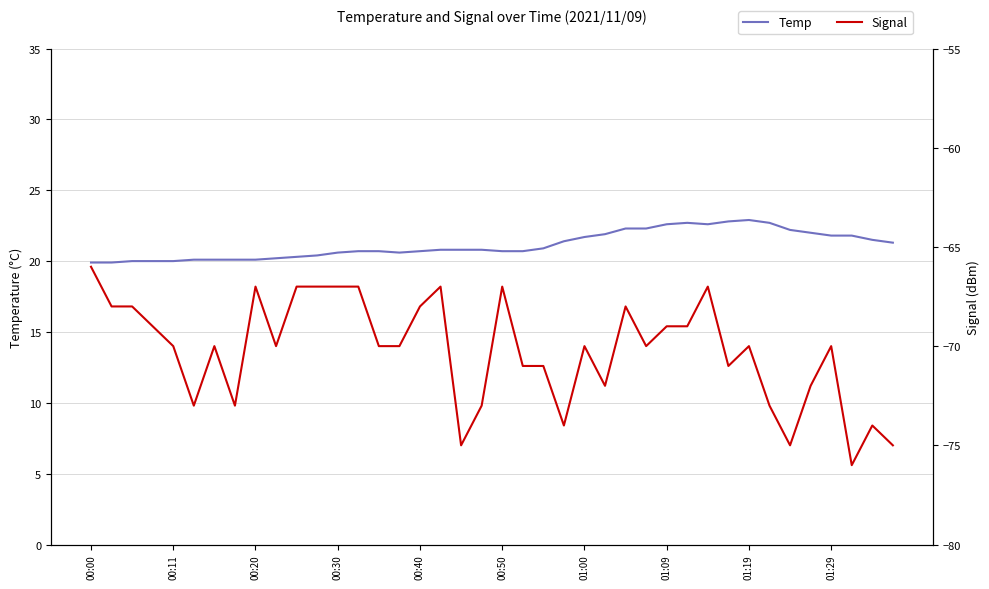

What is the value of the Signal point at the 19th from the left?

-75.0